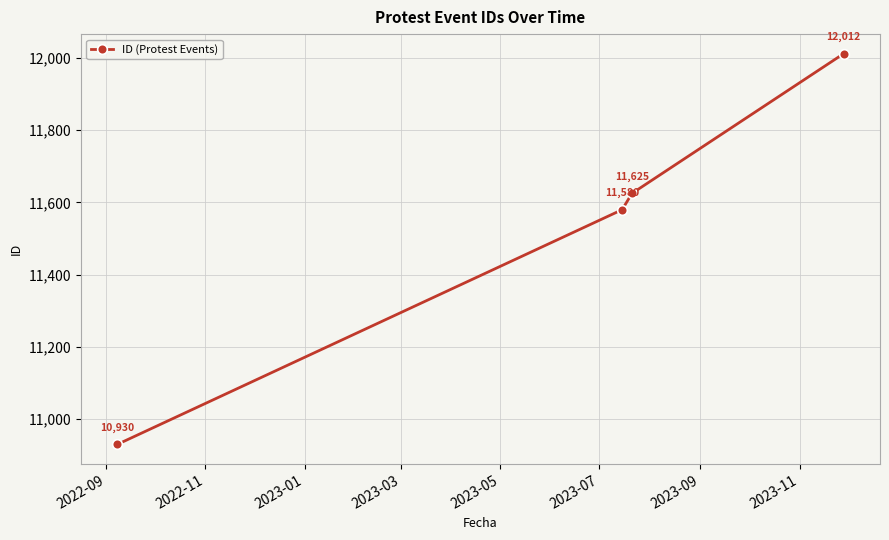

How many data points are less than 11625?

2